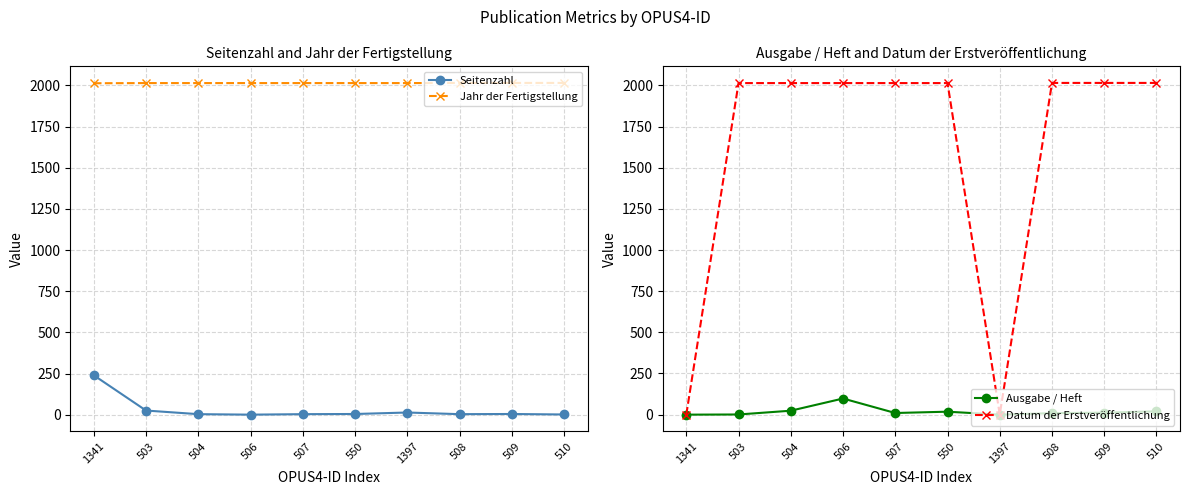

True or false: Datum der Erstveröffentlichung and Seitenzahl intersect in this chart.

True